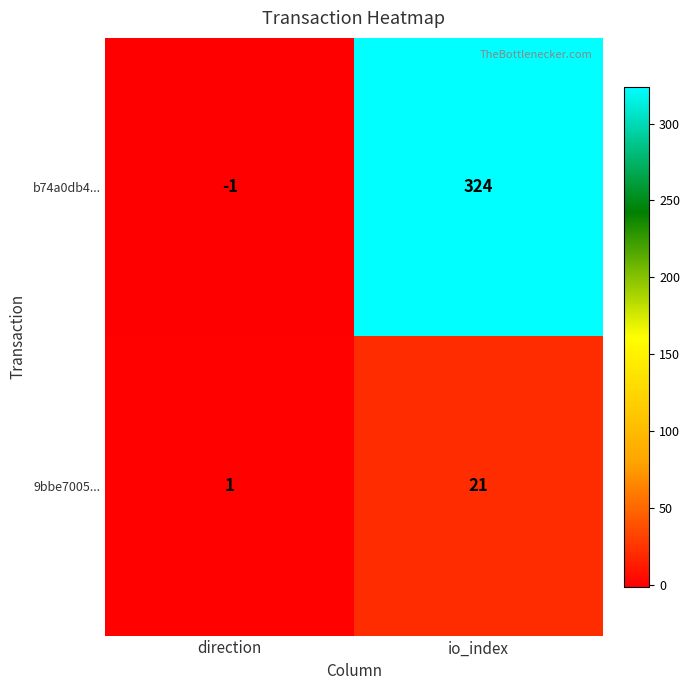

Which series has the widest spread of values?

b74a0db4...